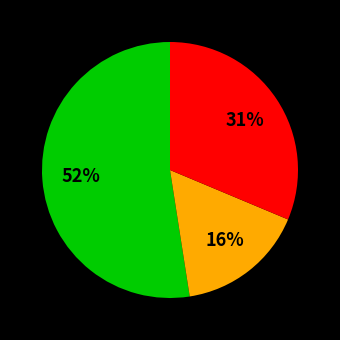

To the nearest percent, what is the average slice percentage?

33%